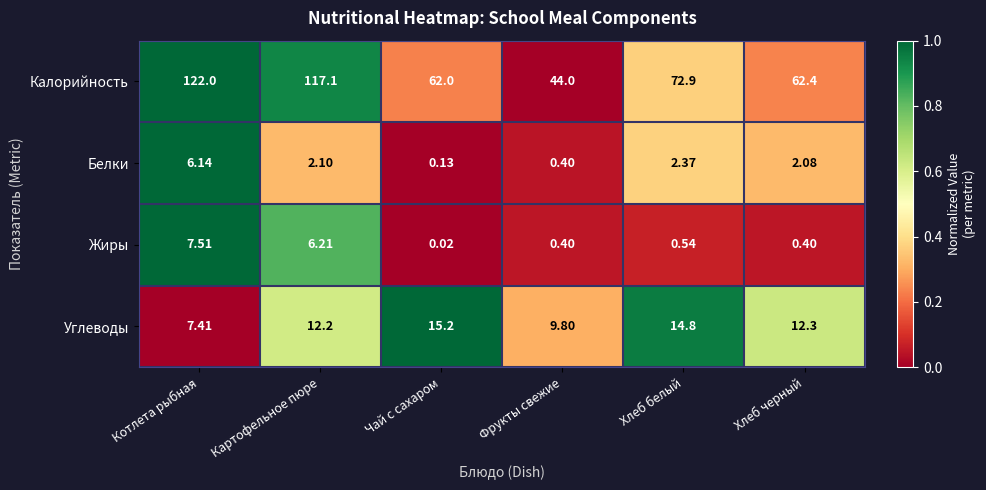

Rank the series by their maximum value, from highest to lowest.

Калорийность, Углеводы, Жиры, Белки